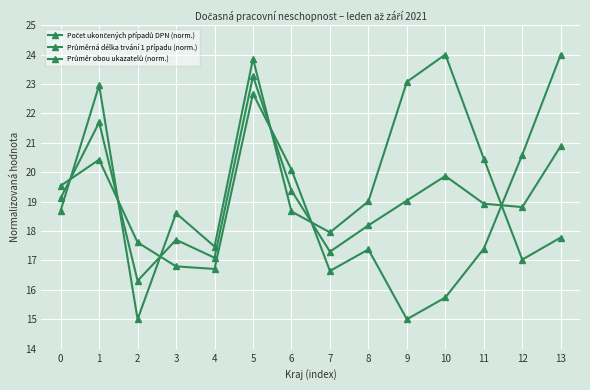

Count the number of data series in this chart.

3